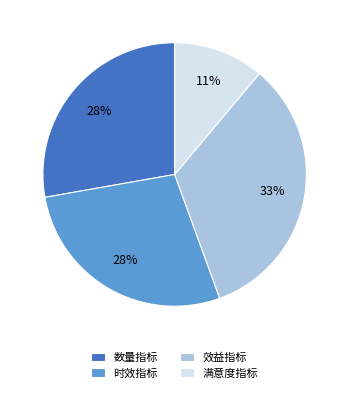

Approximately how many times larger is the value at 时效指标 compared to 效益指标?

0.8